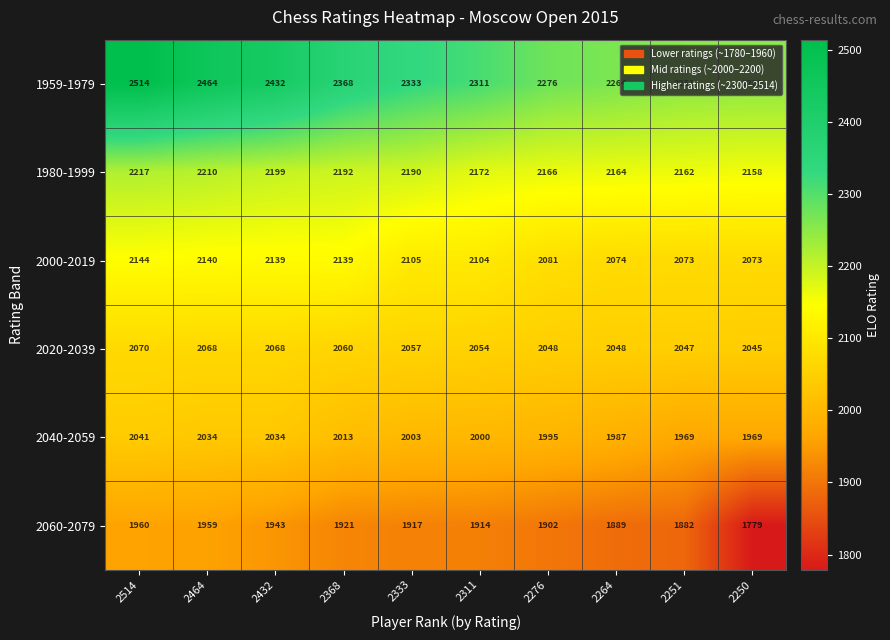

What is the minimum value for 2000-2019?

2073